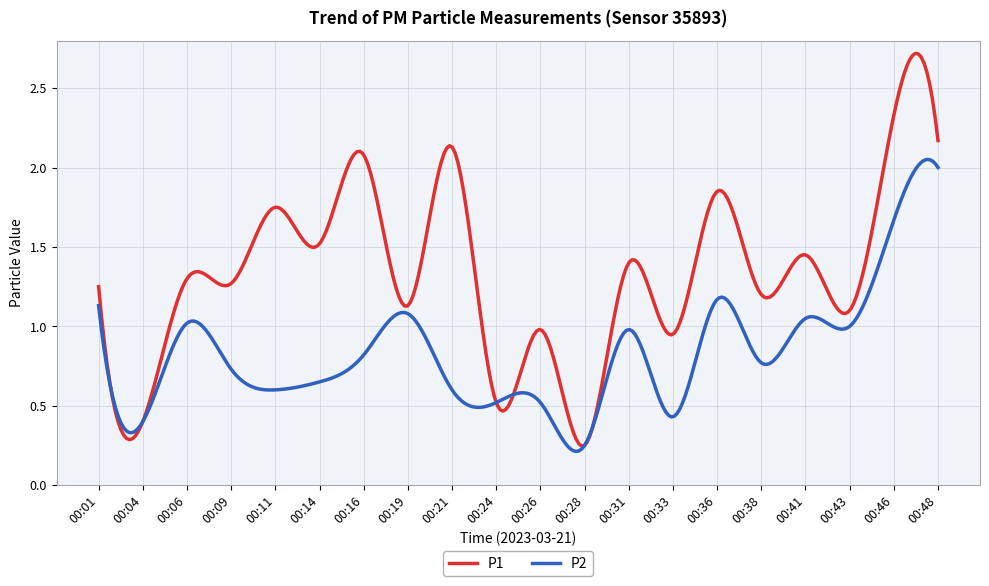

Rank the series by their maximum value, from lowest to highest.

P2, P1